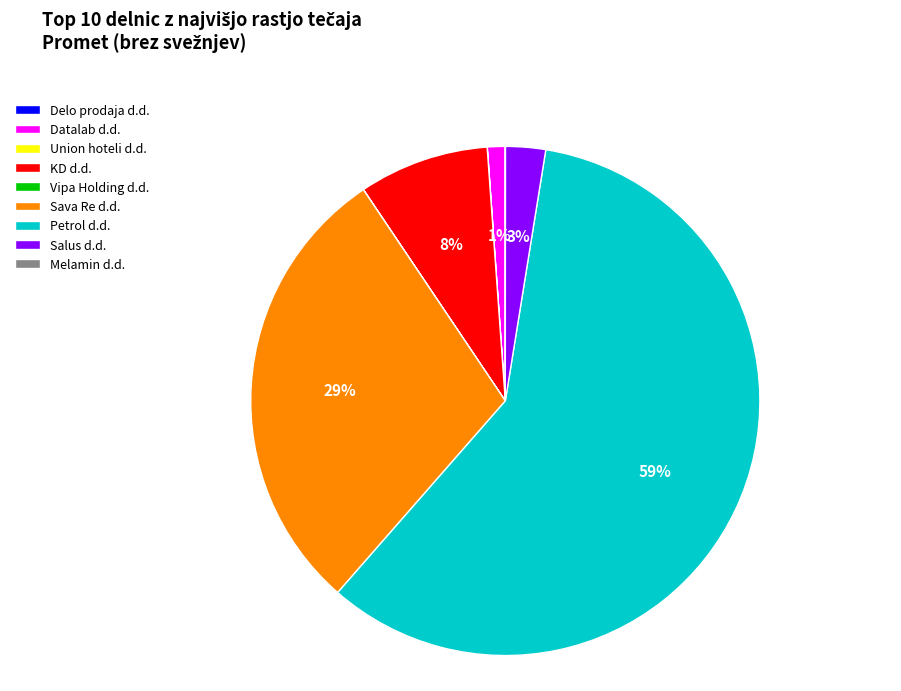

To the nearest percent, what is the difference between the largest and smallest slice percentages?

59%